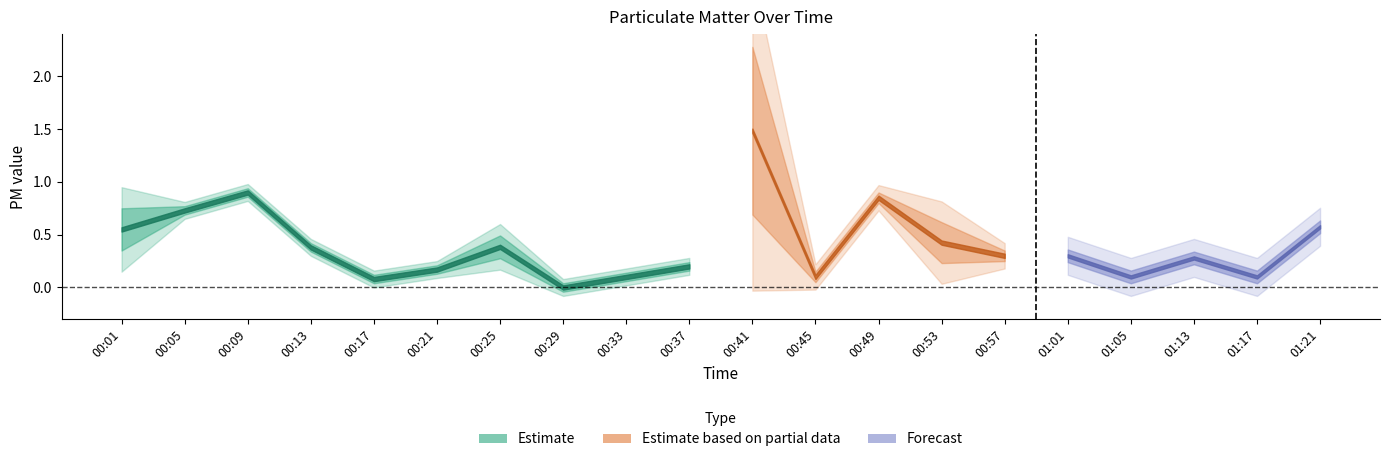

What is the difference between the second highest and second lowest values in the P1 series?

0.8